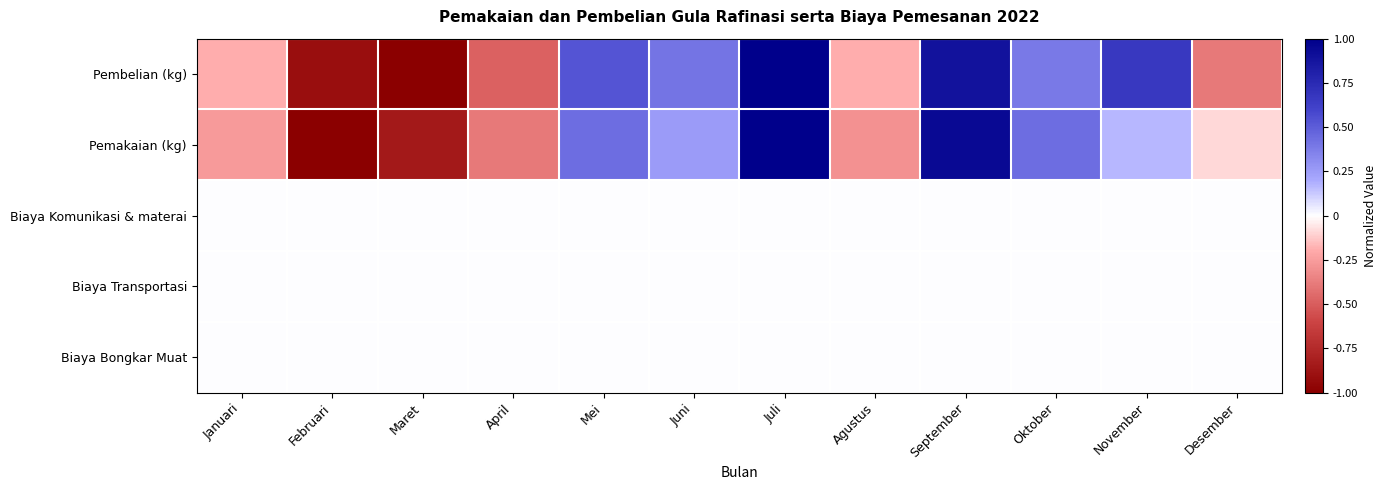

Reading right to left, list all the values displayed in this chart.

Pembelian (kg): Desember=-0.4	November=0.7	Oktober=0.4	September=0.9	Agustus=-0.2	Juli=1.0	Juni=0.4	Mei=0.5	April=-0.5	Maret=-1.0	Februari=-0.9	Januari=-0.2
Pemakaian (kg): Desember=-0.1	November=0.2	Oktober=0.4	September=0.9	Agustus=-0.3	Juli=1.0	Juni=0.3	Mei=0.4	April=-0.4	Maret=-0.8	Februari=-1.0	Januari=-0.3
Biaya Komunikasi & materai: Desember=0.0	November=0.0	Oktober=0.0	September=0.0	Agustus=0.0	Juli=0.0	Juni=0.0	Mei=0.0	April=0.0	Maret=0.0	Februari=0.0	Januari=0.0
Biaya Transportasi: Desember=0.0	November=0.0	Oktober=0.0	September=0.0	Agustus=0.0	Juli=0.0	Juni=0.0	Mei=0.0	April=0.0	Maret=0.0	Februari=0.0	Januari=0.0
Biaya Bongkar Muat: Desember=0.0	November=0.0	Oktober=0.0	September=0.0	Agustus=0.0	Juli=0.0	Juni=0.0	Mei=0.0	April=0.0	Maret=0.0	Februari=0.0	Januari=0.0